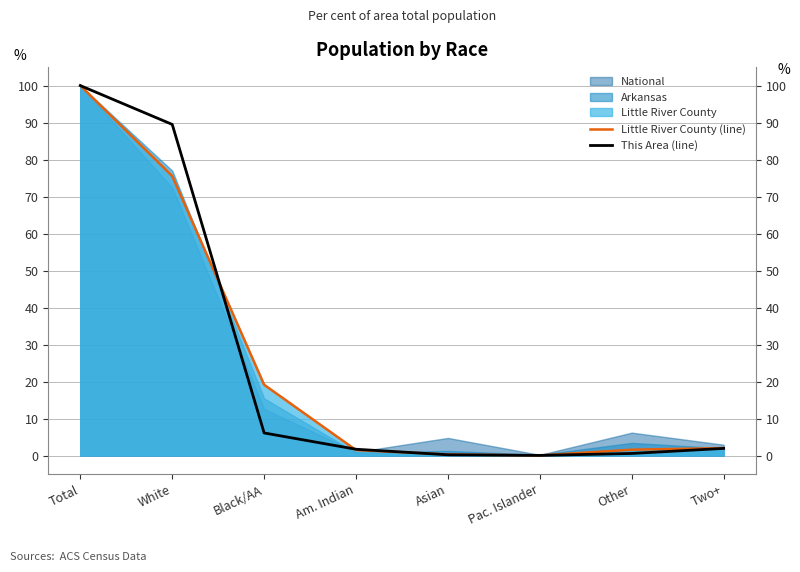

Reading left to right, extract all data points from this chart.

Little River County (line): 100.0	75.5	19.1	1.5	0.3	0.0	1.6	2.0
This Area (line): 100.0	89.5	6.1	1.7	0.2	0.0	0.6	1.9